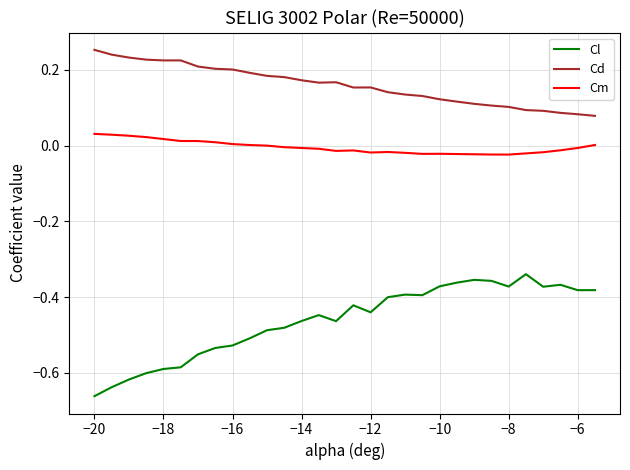

List the series in order of their overall mean, highest first.

Cd, Cm, Cl